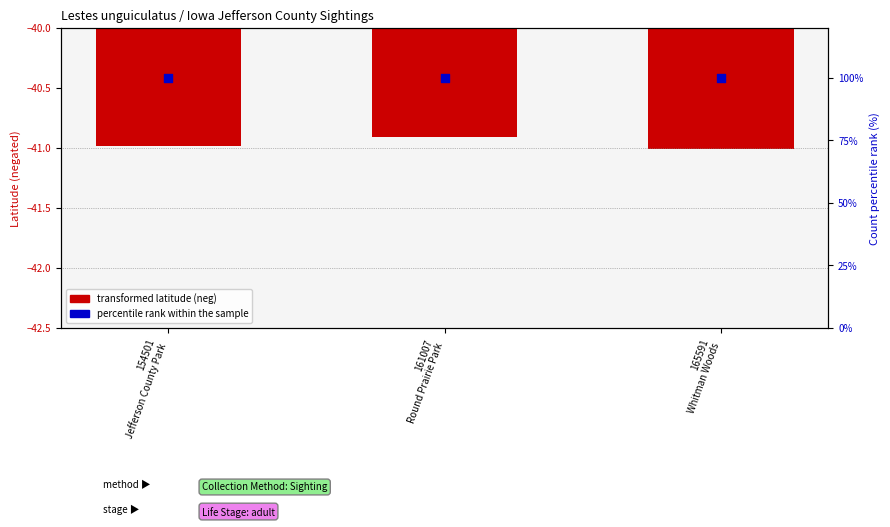

Which series contains the highest Y value?

percentile rank within the sample